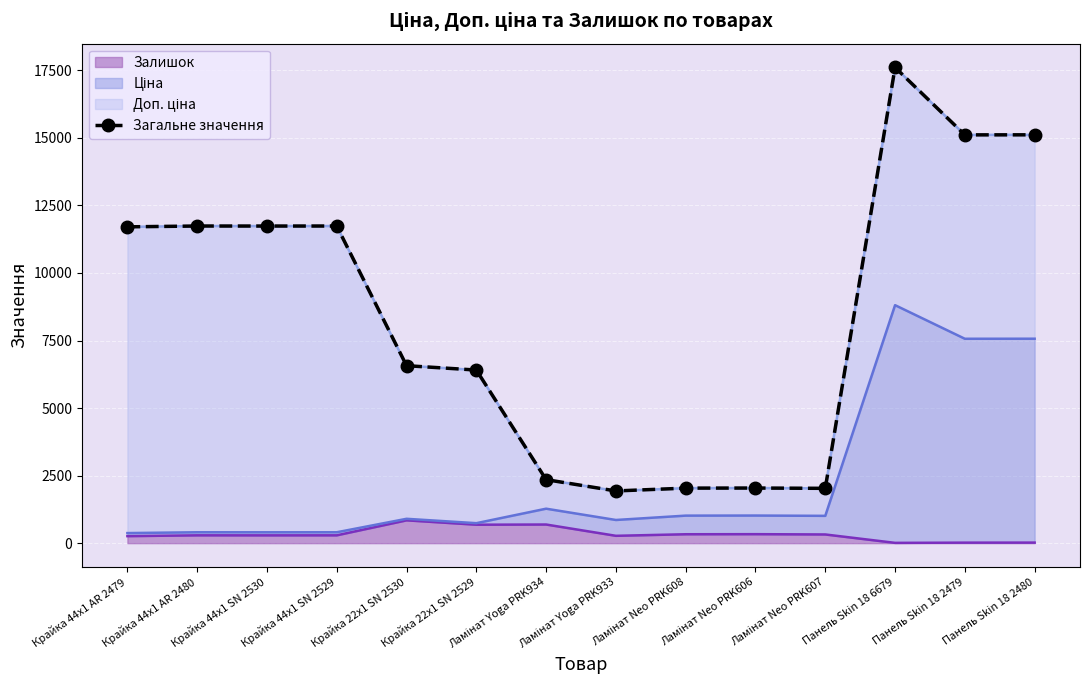

What is the difference between the maximum and minimum values?

15673.8